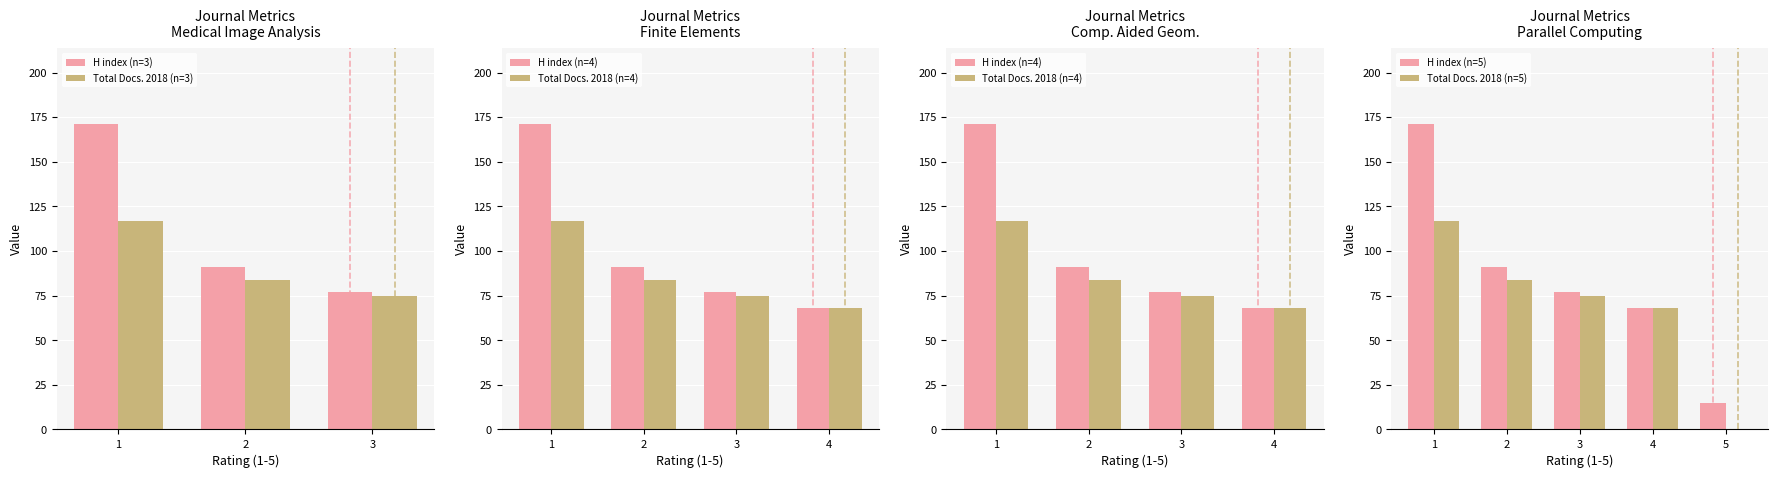

Reading left to right, transcribe all the data shown in this chart.

H index: 171	91	77	68	15
Total Docs. (2018): 117	84	75	68	0